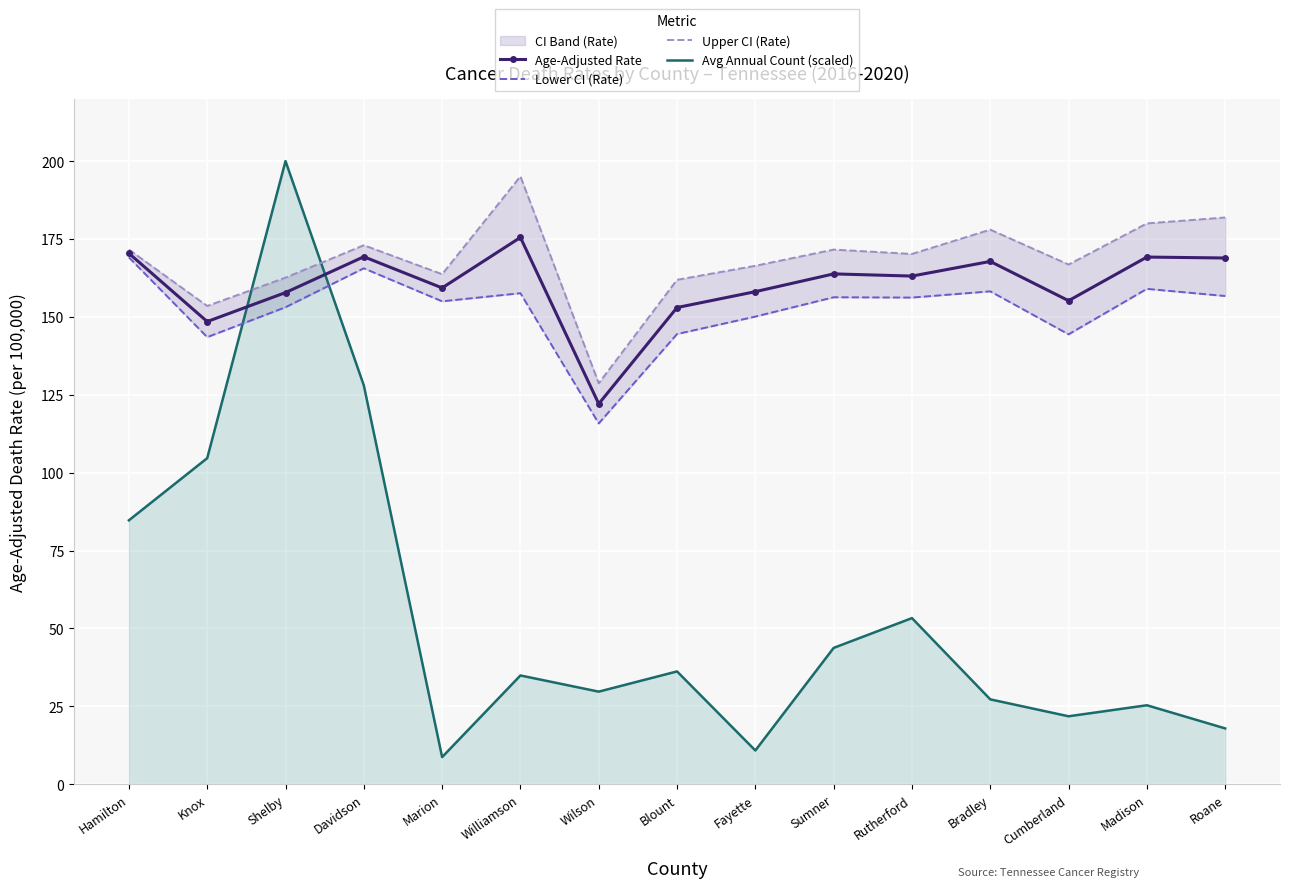

Is it true that Age-Adjusted Rate equals 175.5 at Williamson?

True